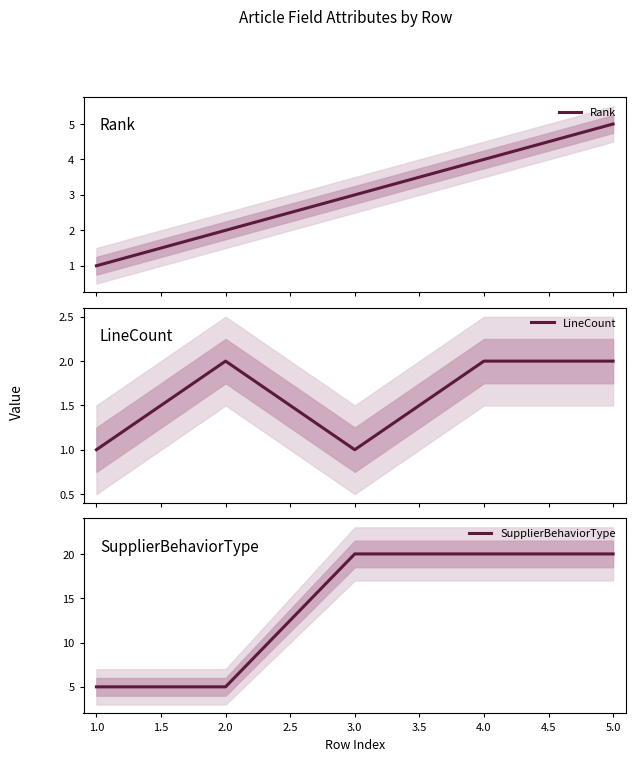

What is the highest value of the Rank series?

5